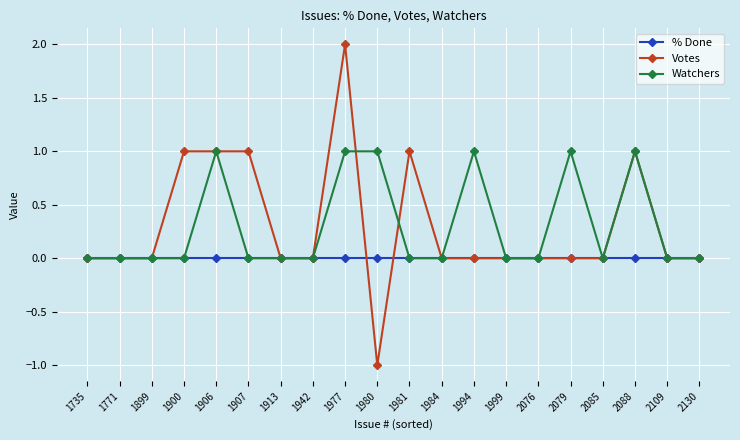

Rank the series by their maximum value, from lowest to highest.

% Done, Watchers, Votes